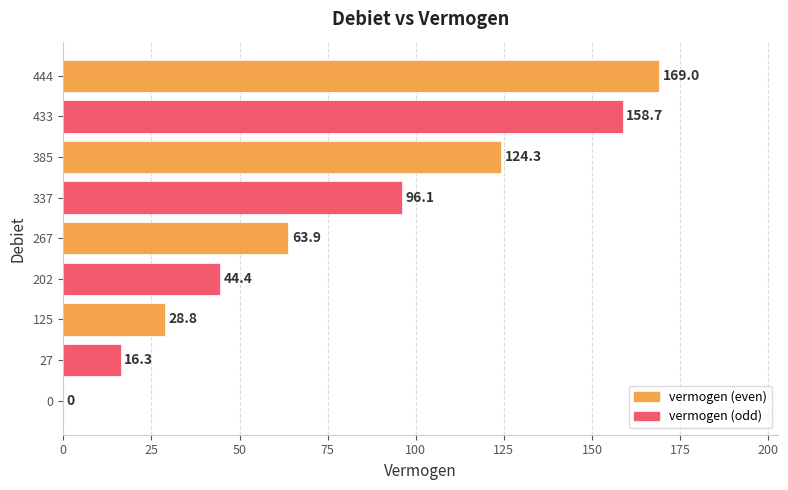

Are the bars horizontal?

Yes